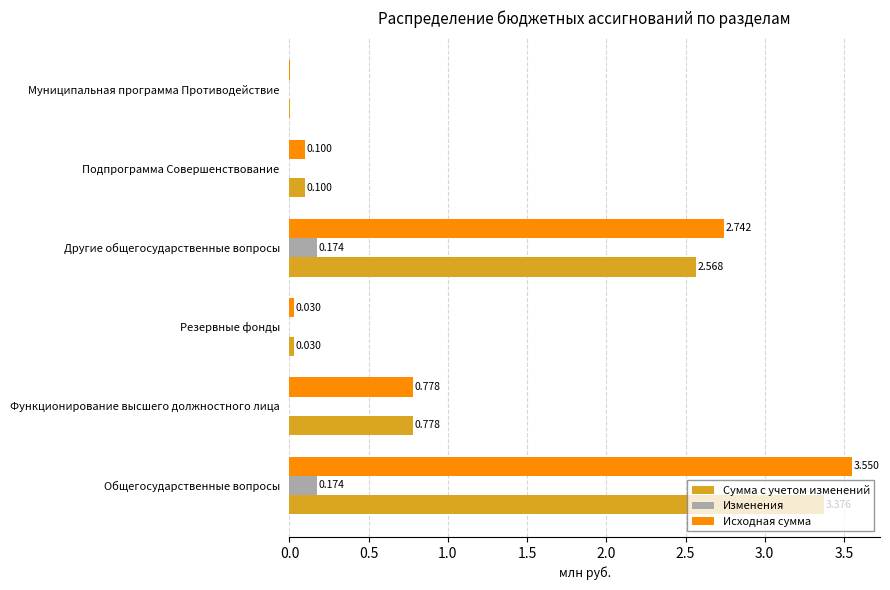

Between Функционирование высшего должностного лица and Другие общегосударственные вопросы, which series saw the biggest shift?

Исходная сумма